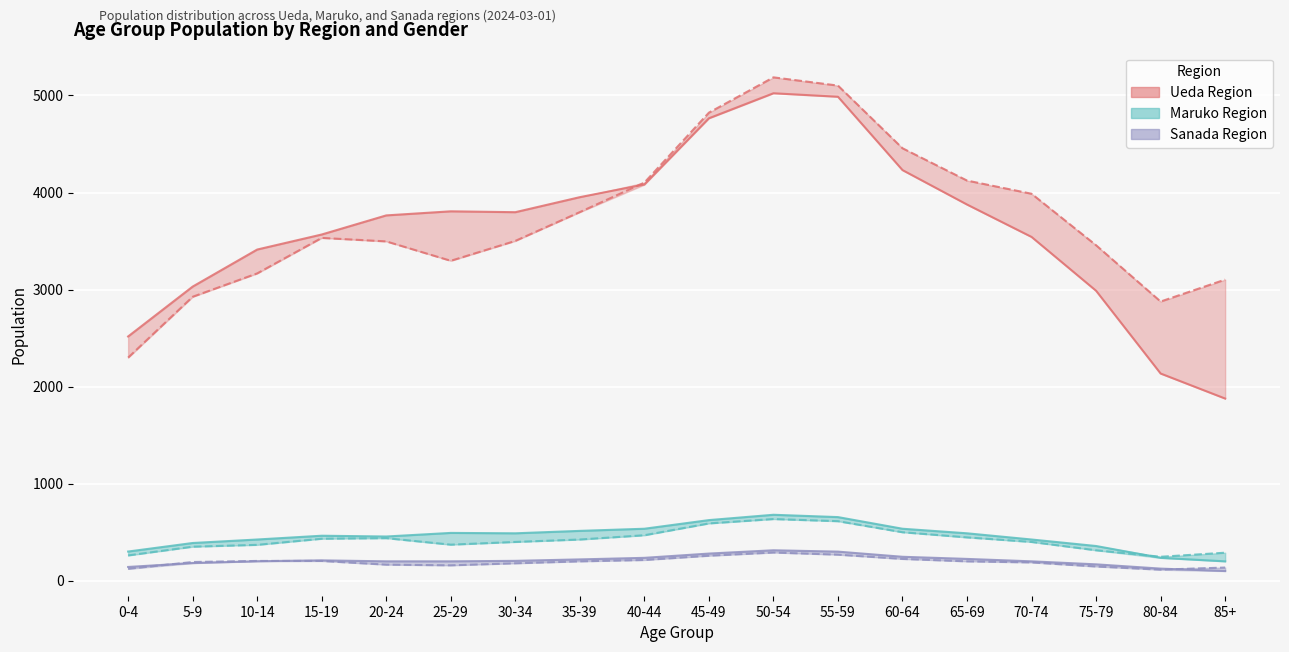

Does the chart display data point markers on the line(s)?

No